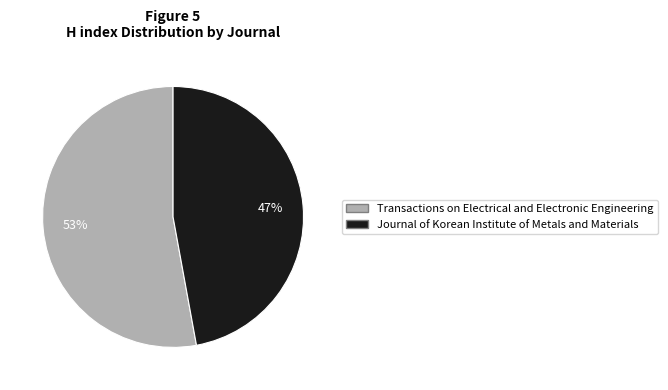

Is it true that Transactions on Electrical and Electronic Engineering is 60% of the pie?

False